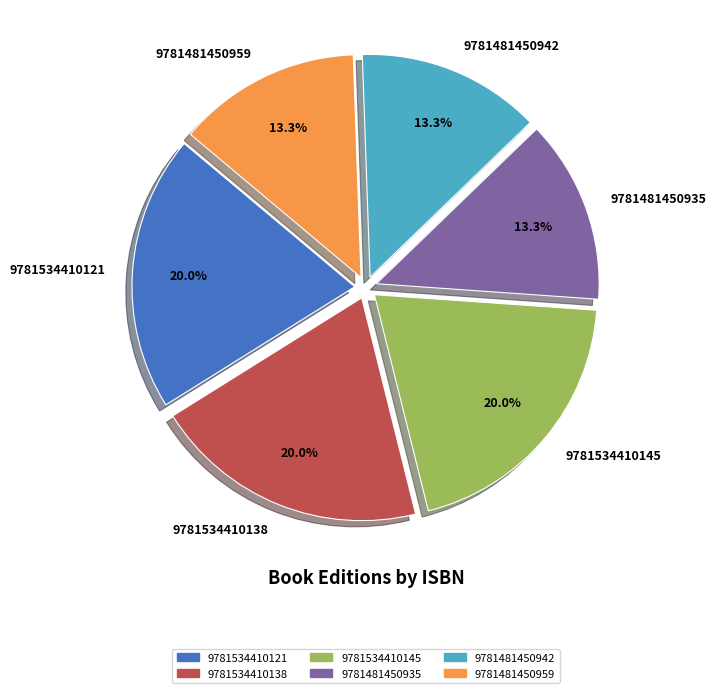

To the nearest percent, what is the combined percentage of 9781534410145 and 9781534410138?

40%